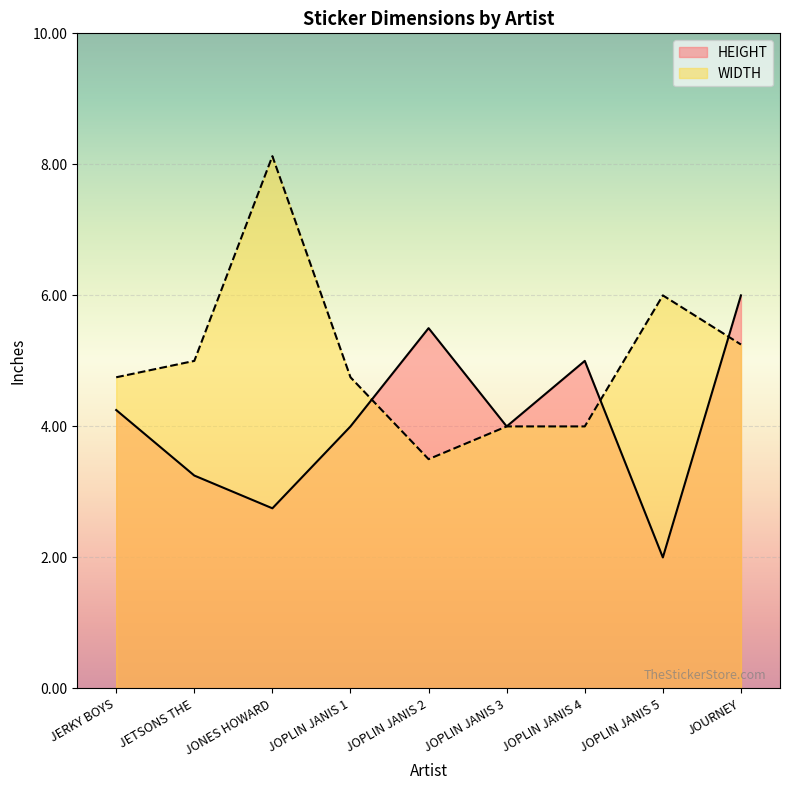

At which label is HEIGHT closest to 4?

JOPLIN JANIS 1